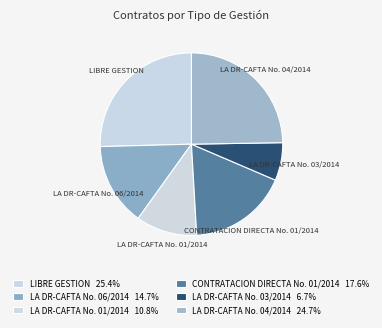

Which slice is the smallest?

LA DR-CAFTA No. 03/2014